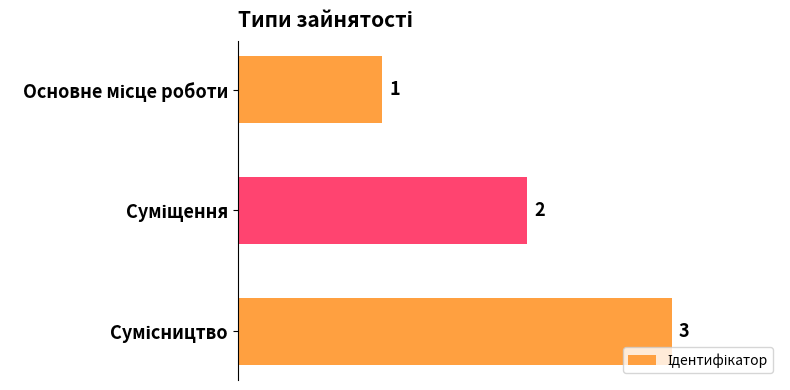

How many distinct data groups are displayed?

1